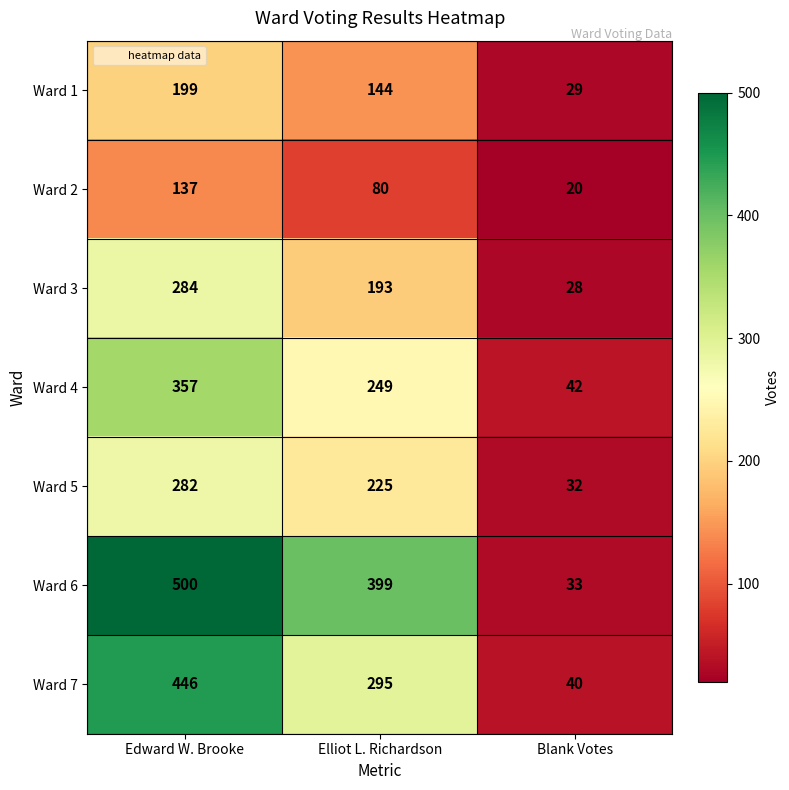

At which label is Ward 1 closest to 114?

Elliot L. Richardson